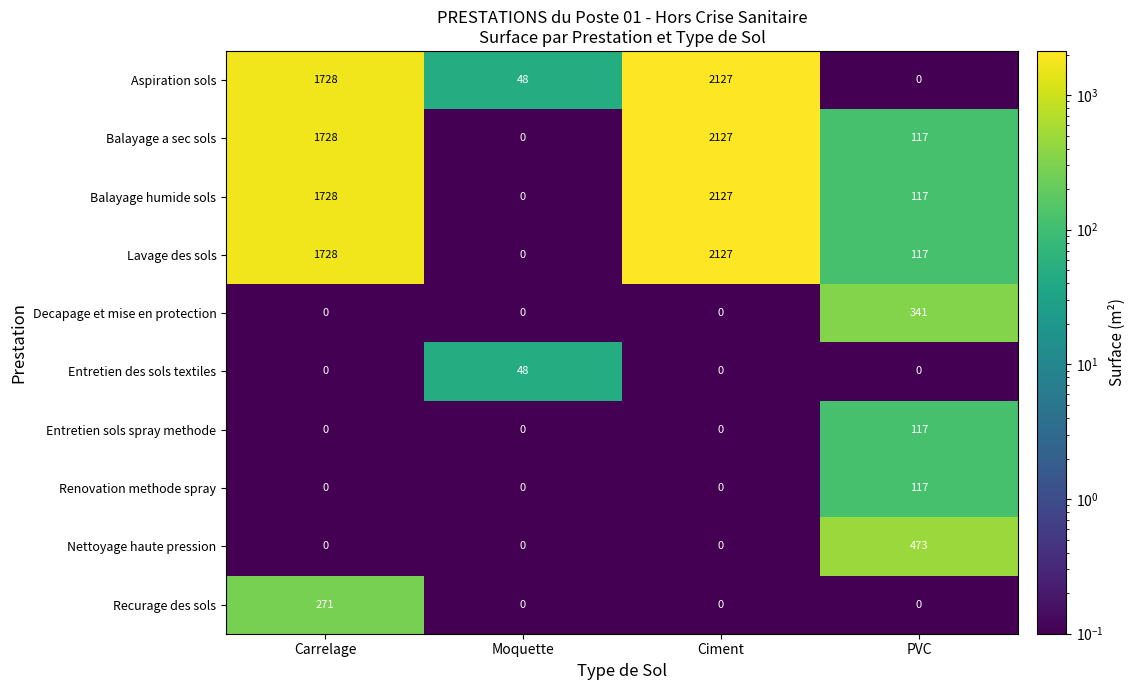

What is the difference between the maximum and second lowest values in the Decapage et mise en protection series?

341